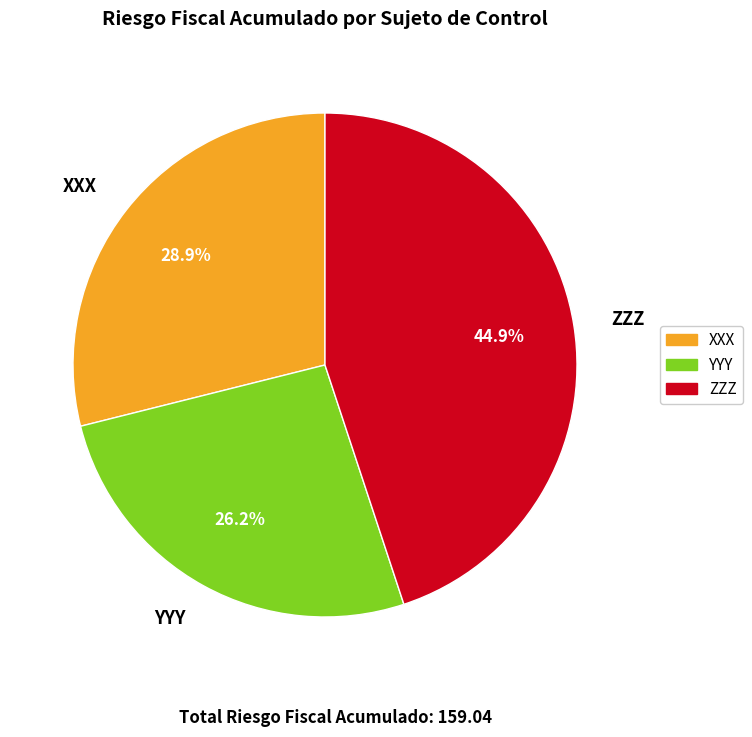

Rank the categories by value from lowest to highest.

YYY, XXX, ZZZ